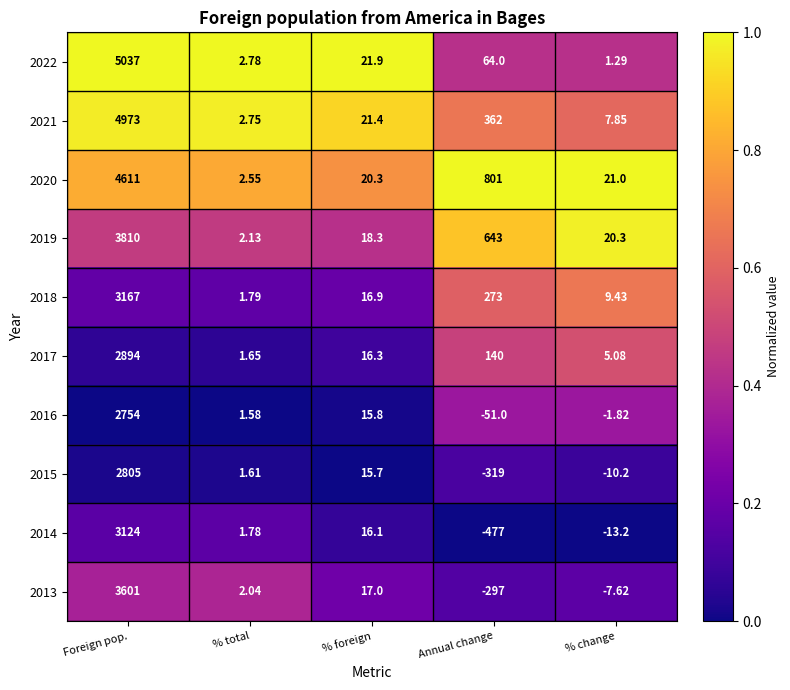

At which category does the chart reach its minimum across all series?

Annual change